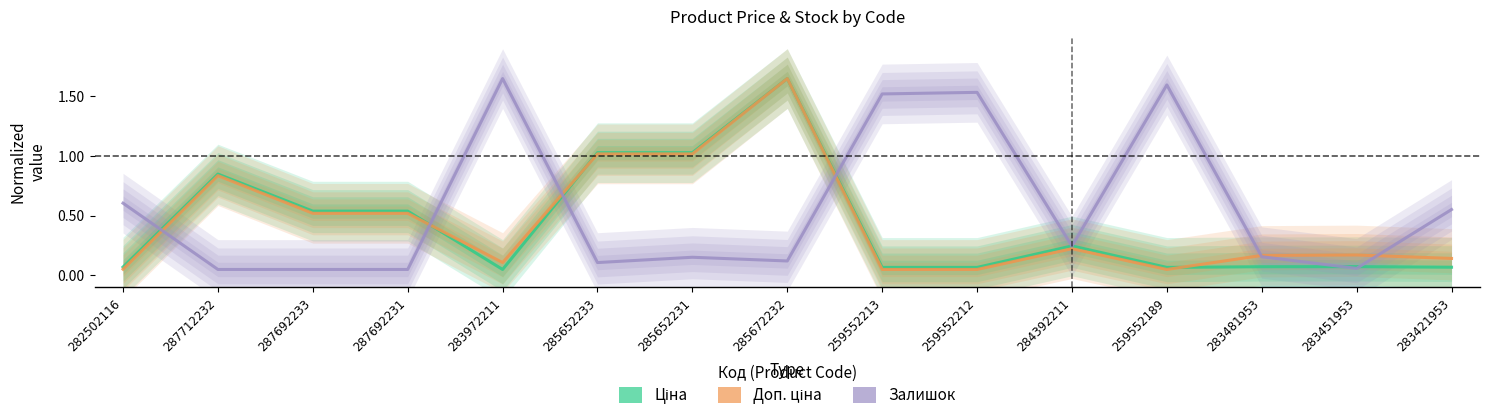

In Доп. ціна, how many points are lower than both neighbors (excluding endpoints)?

2